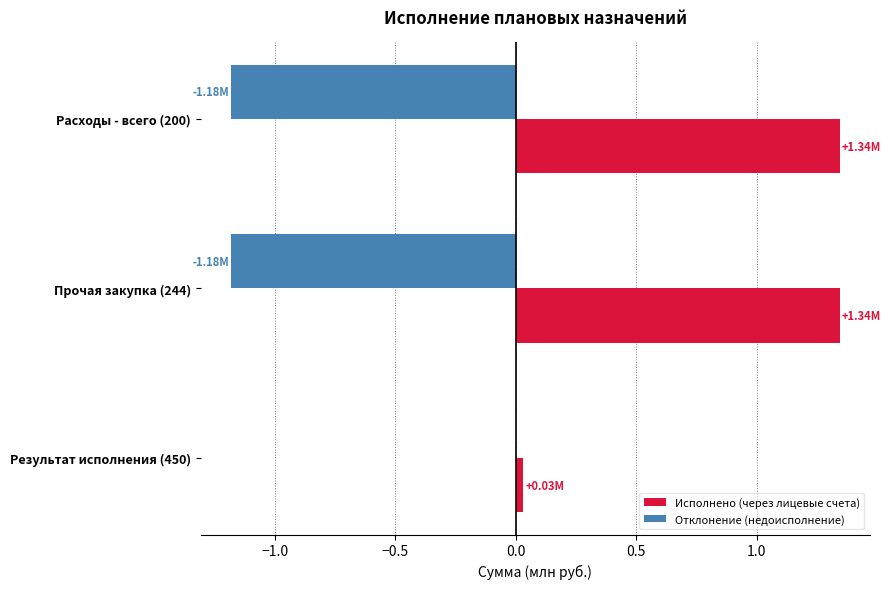

What is the sum of the Исполнено (через лицевые счета) values at Расходы - всего (200) and Прочая закупка (244)?

2.7